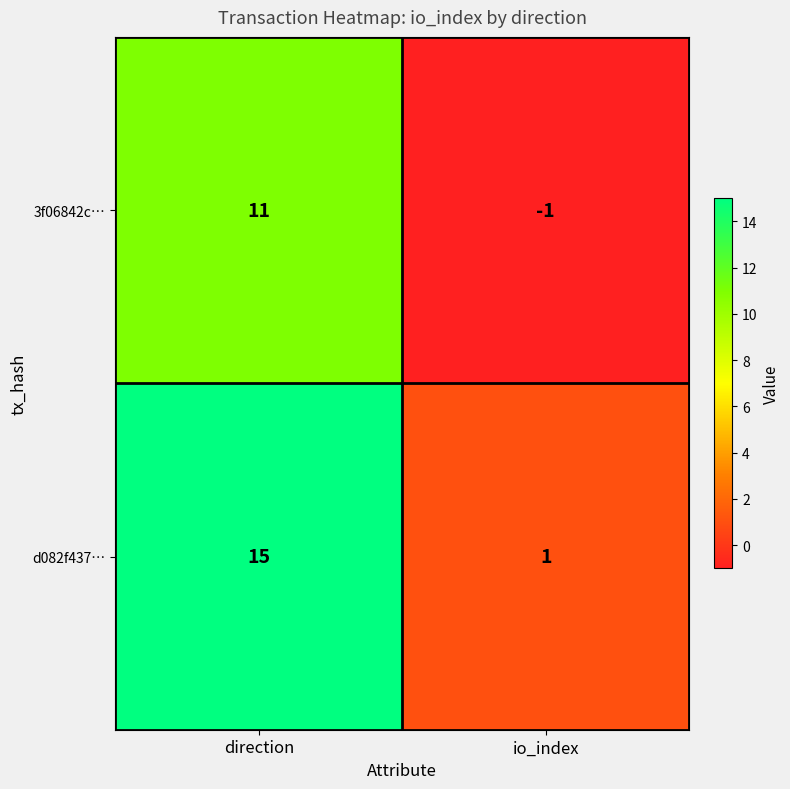

Rank the series by their maximum value, from highest to lowest.

d082f437…, 3f06842c…